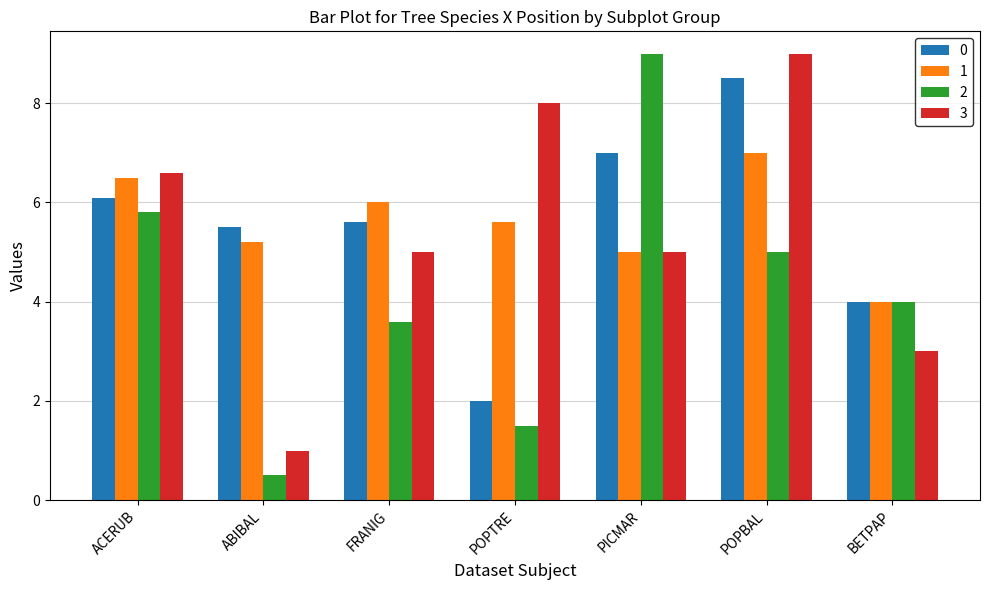

What is the smallest value displayed?

0.5